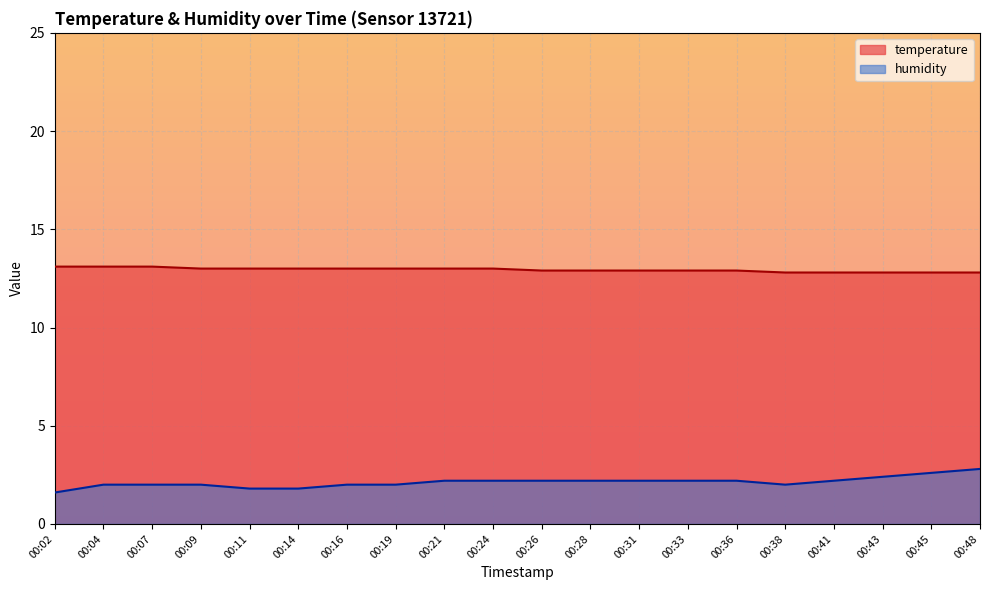

What is the difference between the second highest and minimum values in the humidity series?

1.0